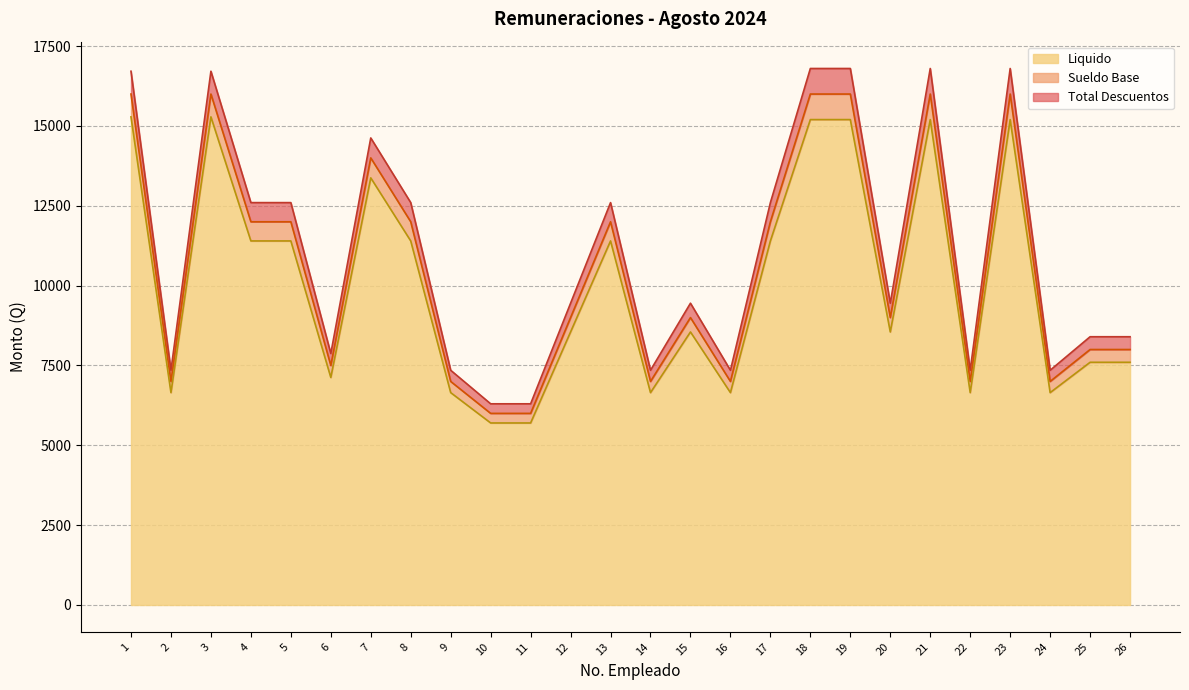

What is the minimum value shown in the chart?

5700.0